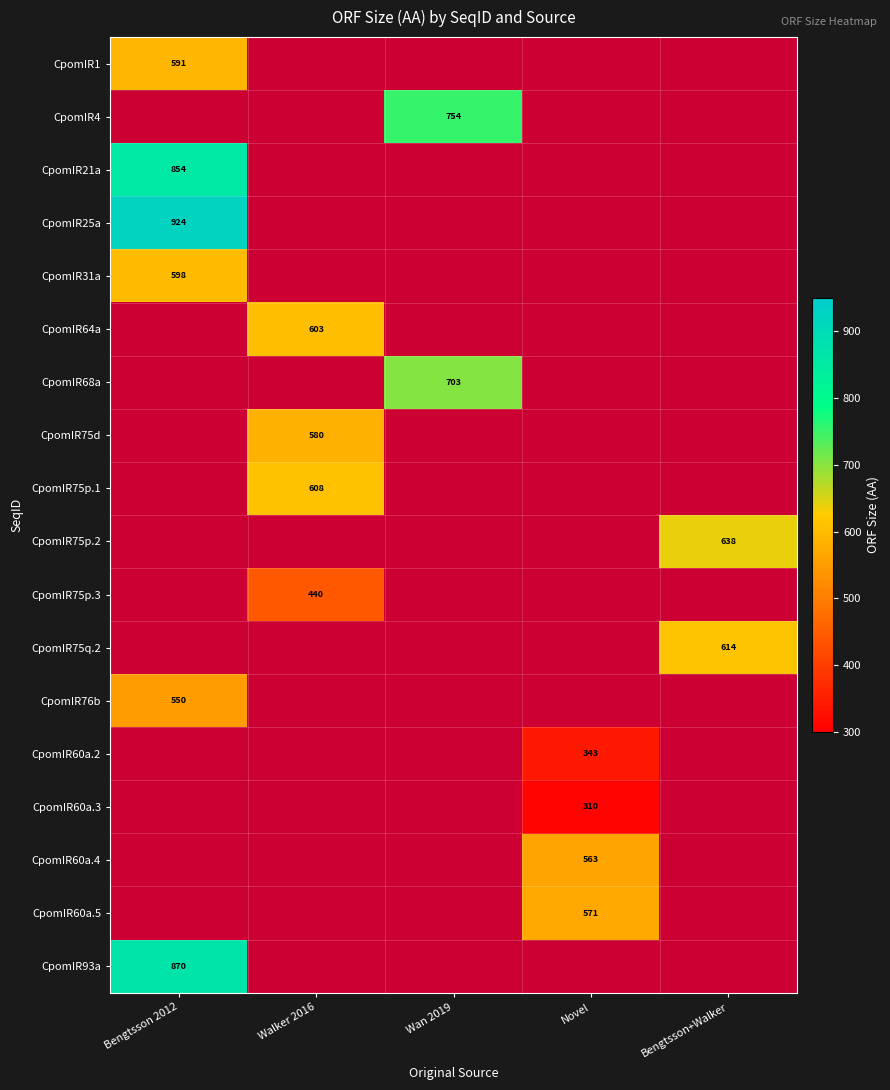

Is it true that CpomIR75p.1 equals 608 at Walker 2016?

True